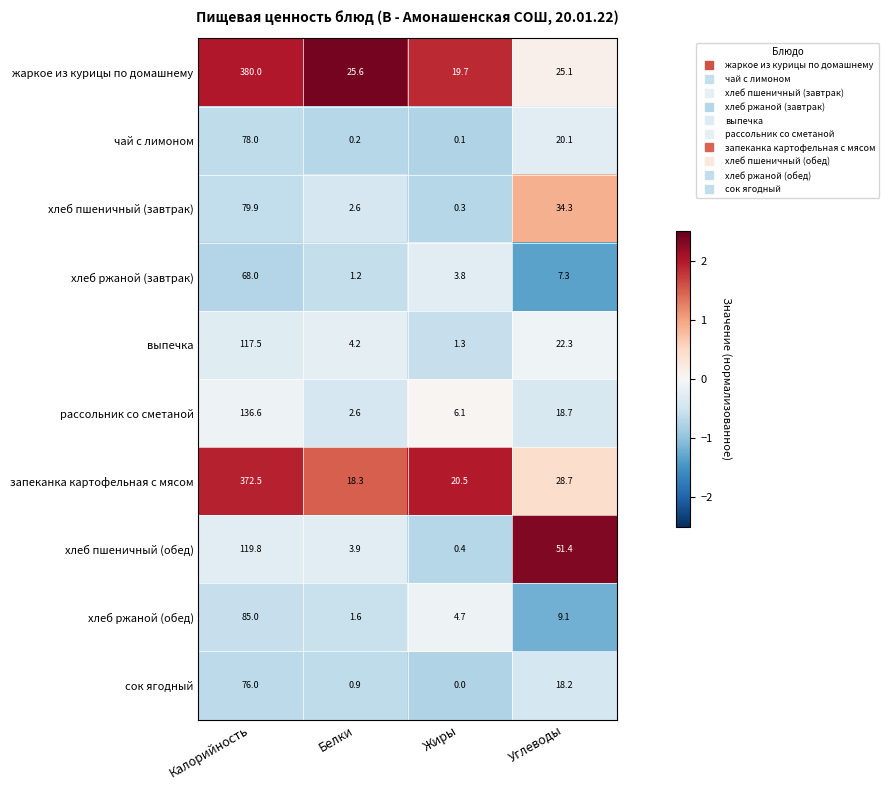

How many distinct data groups are displayed?

10